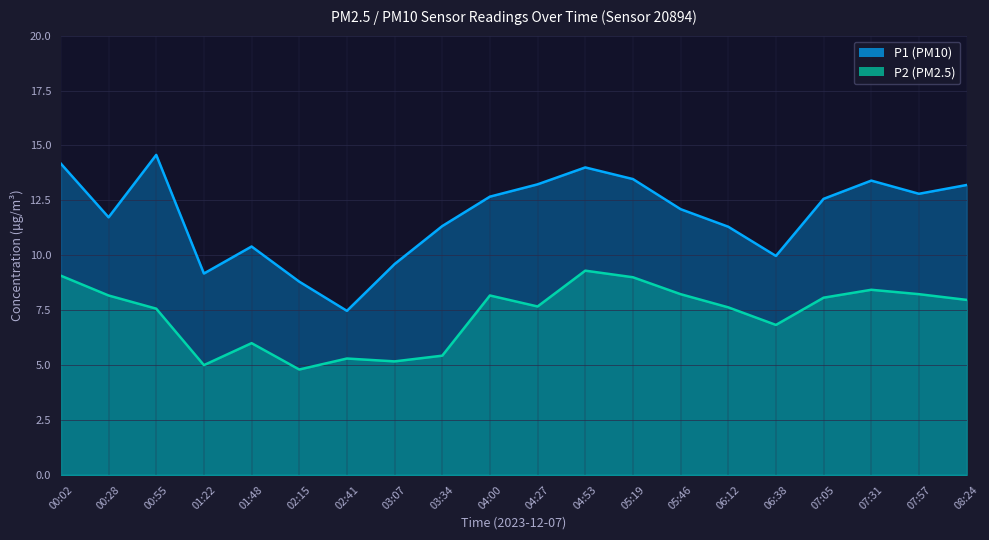

Between 08:24 and 01:48, which is larger?

08:24